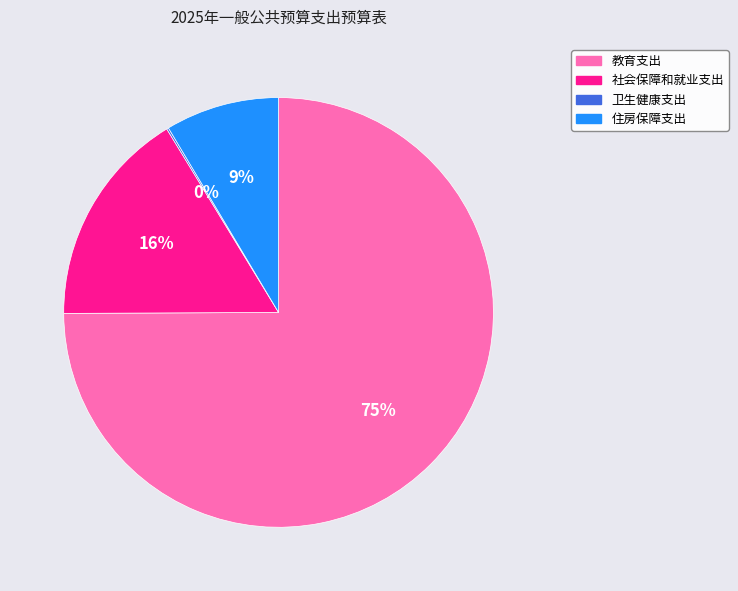

The 教育支出 slice represents 80% of the pie. True or false?

False